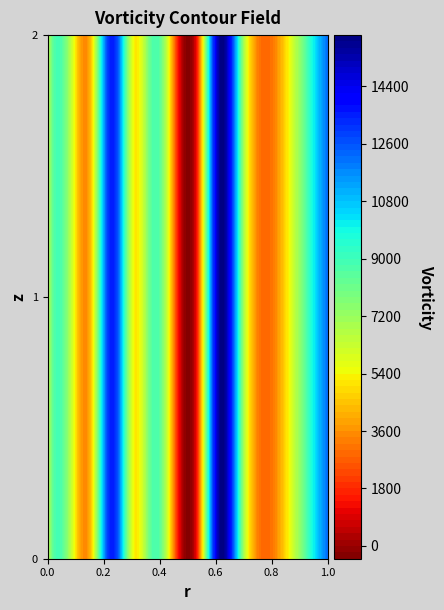

Is it true that Single action revolver (27/a Western) equals 9977 at Csuka László?

False